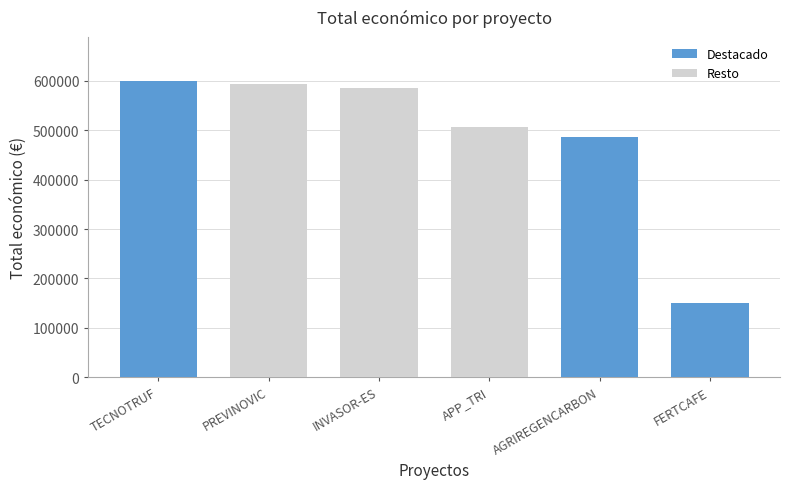

How many bars are there in total?

6